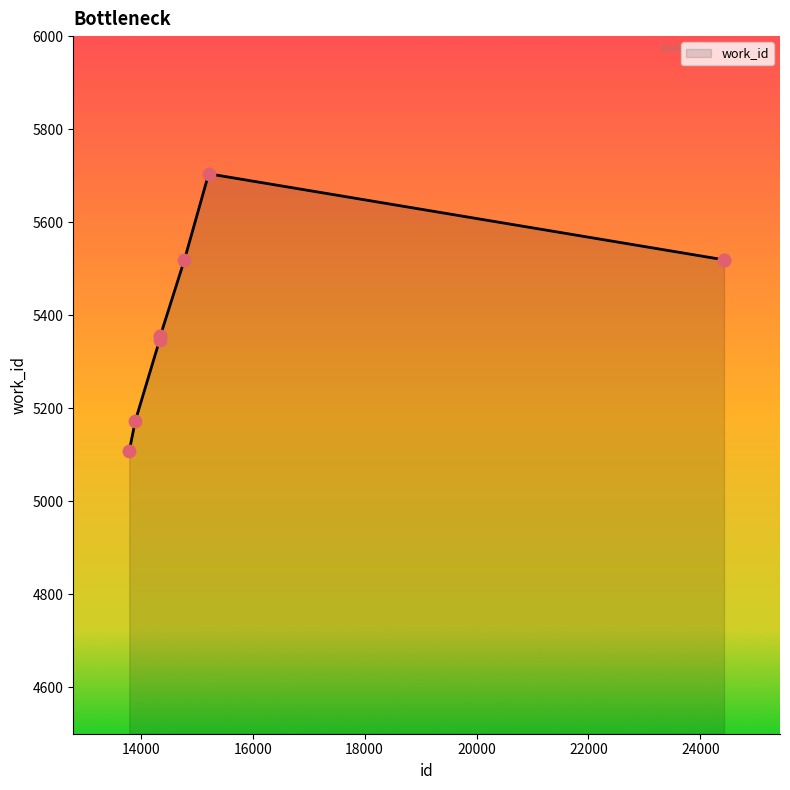

What is the greatest value displayed?

5704